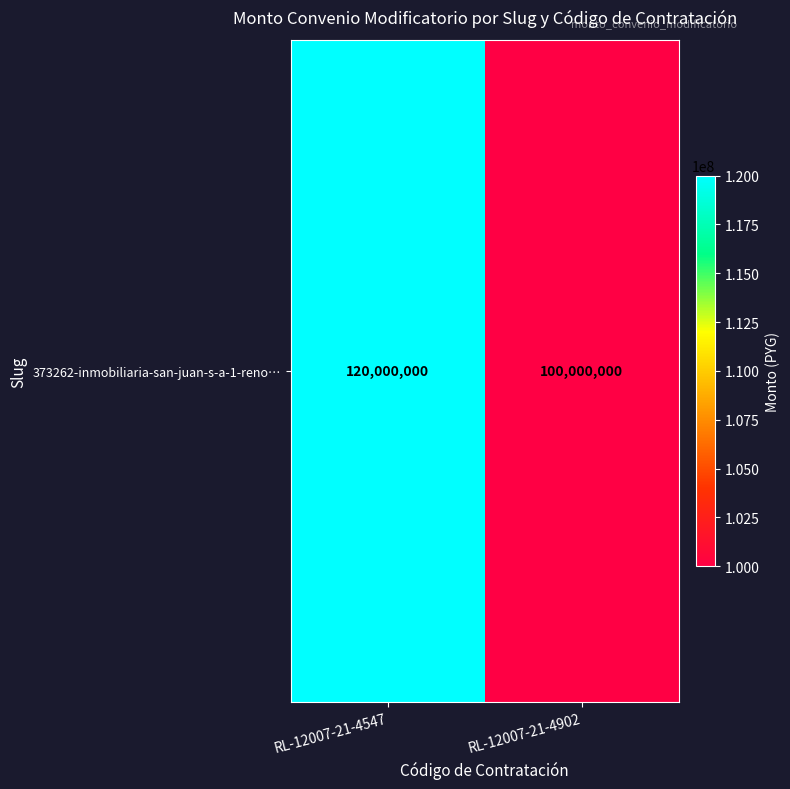

Which category has the highest value across all series?

RL-12007-21-4547